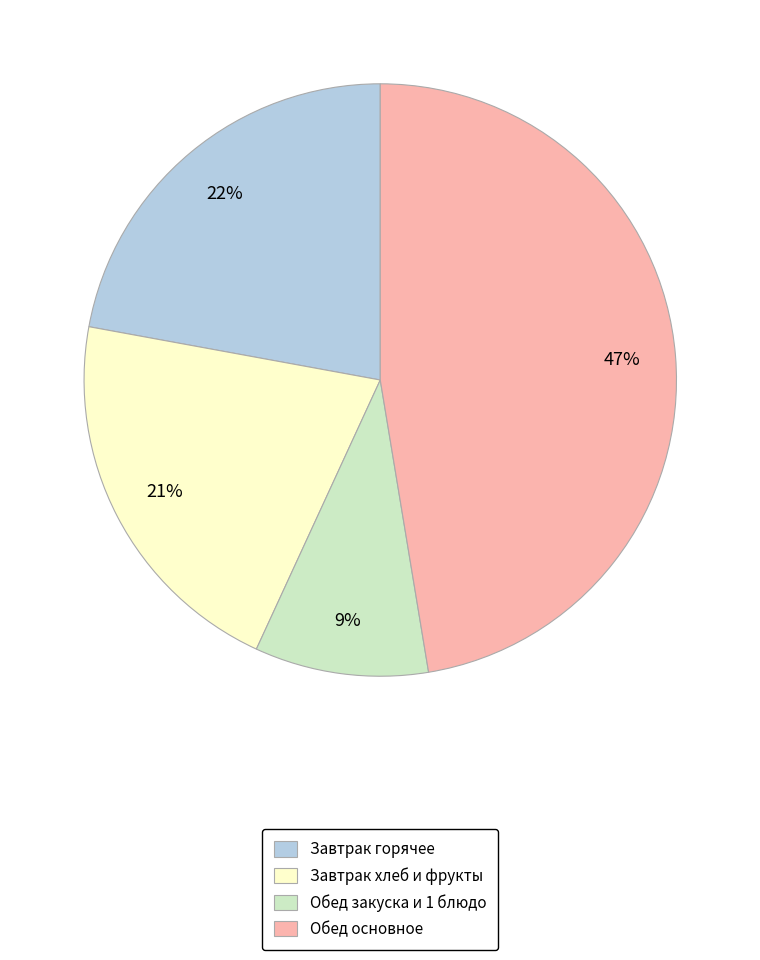

Which slice is the largest?

Обед основное